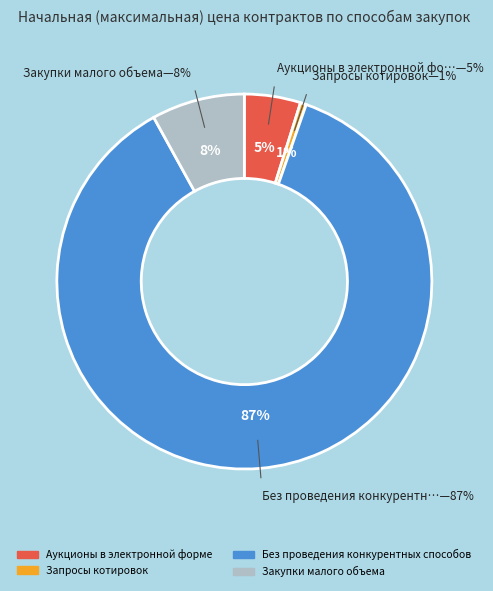

Rank the categories by value from highest to lowest.

Без проведения конкурентных способов, Закупки малого объема, Аукционы в электронной форме, Запросы котировок